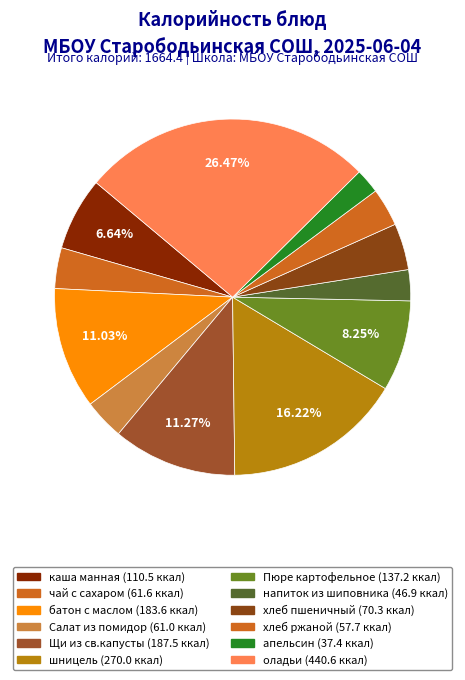

To the nearest percent, what percentage of the pie is батон с маслом?

11%